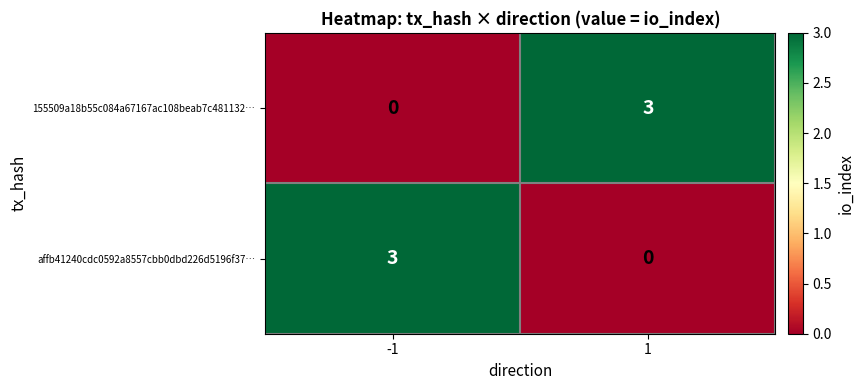

Is it true that 155509a18b55c084a67167ac108beab7c481132… equals 4 at 1?

False